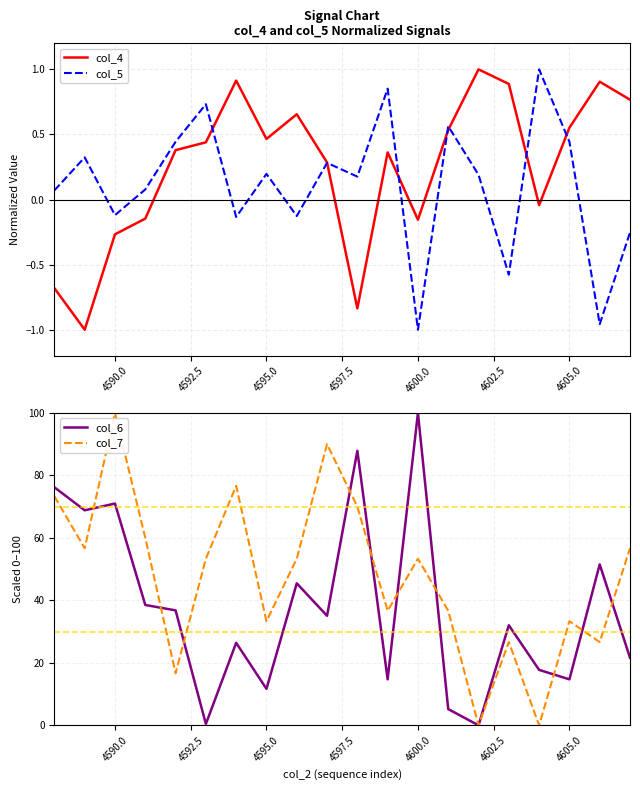

What is the highest value of the col_6 series?

100.0